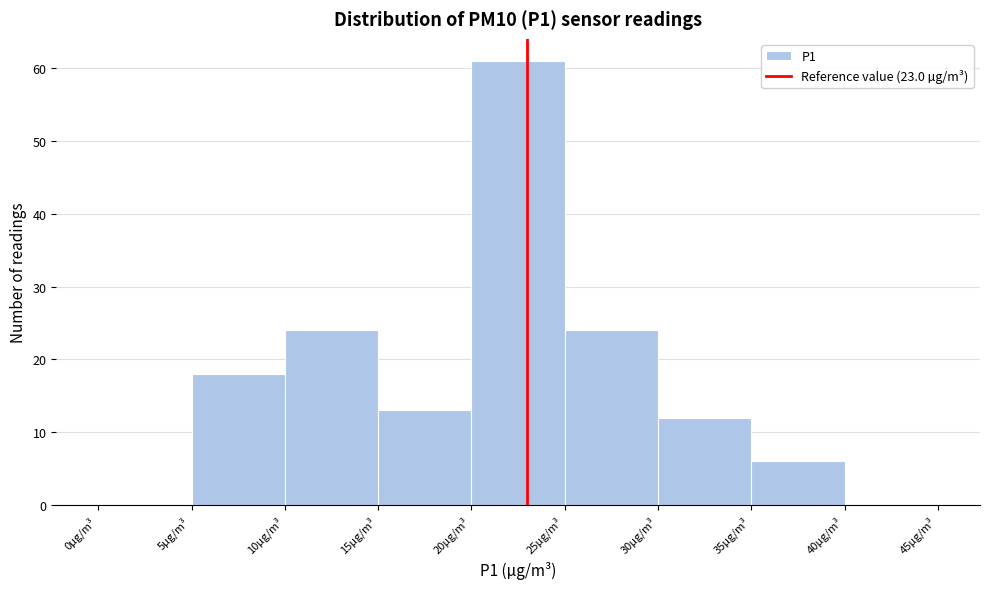

How tall is the bar that spans 35 to 40 on the x-axis? The values are not printed on the chart, so give them approximately, as read against the axis.

6